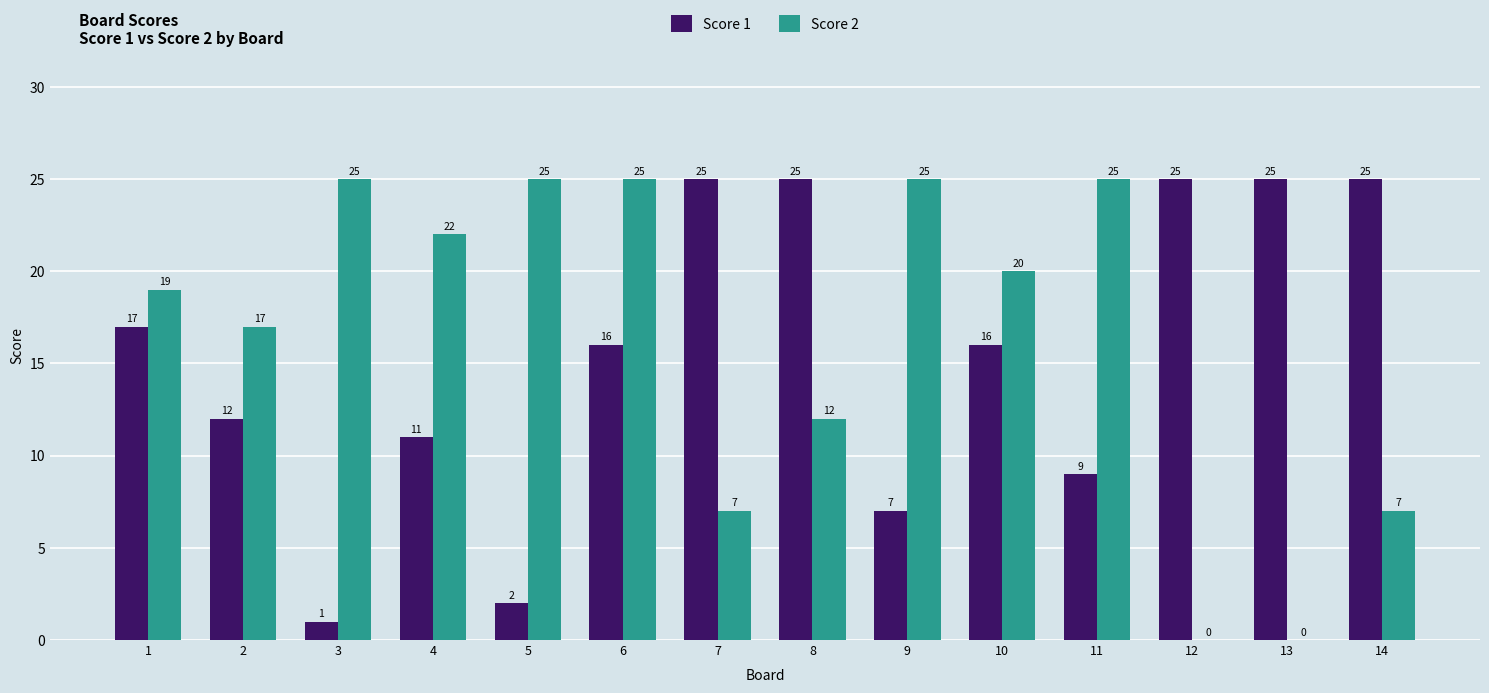

What is the total value across all series at 6?

41